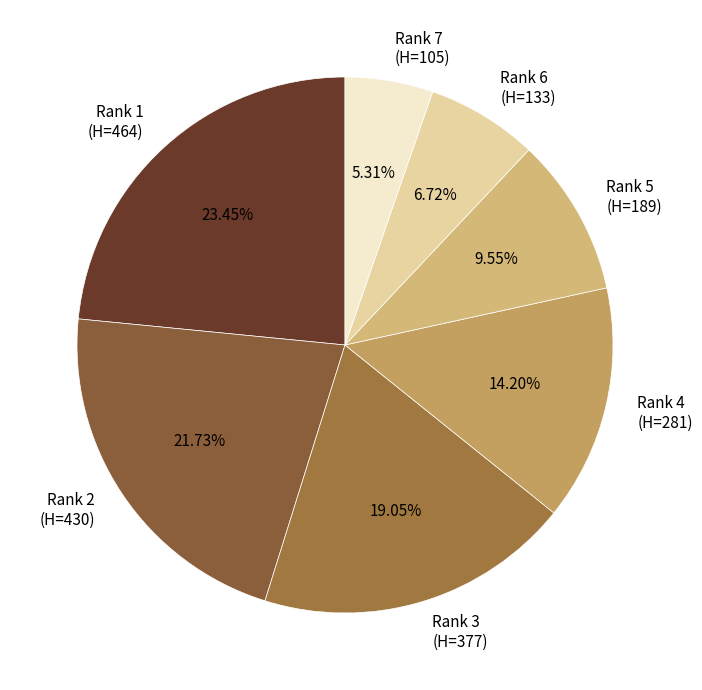

Does any single category account for the majority?

No